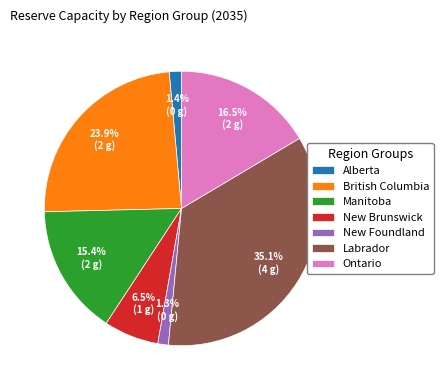

How many slices are in this pie chart?

7